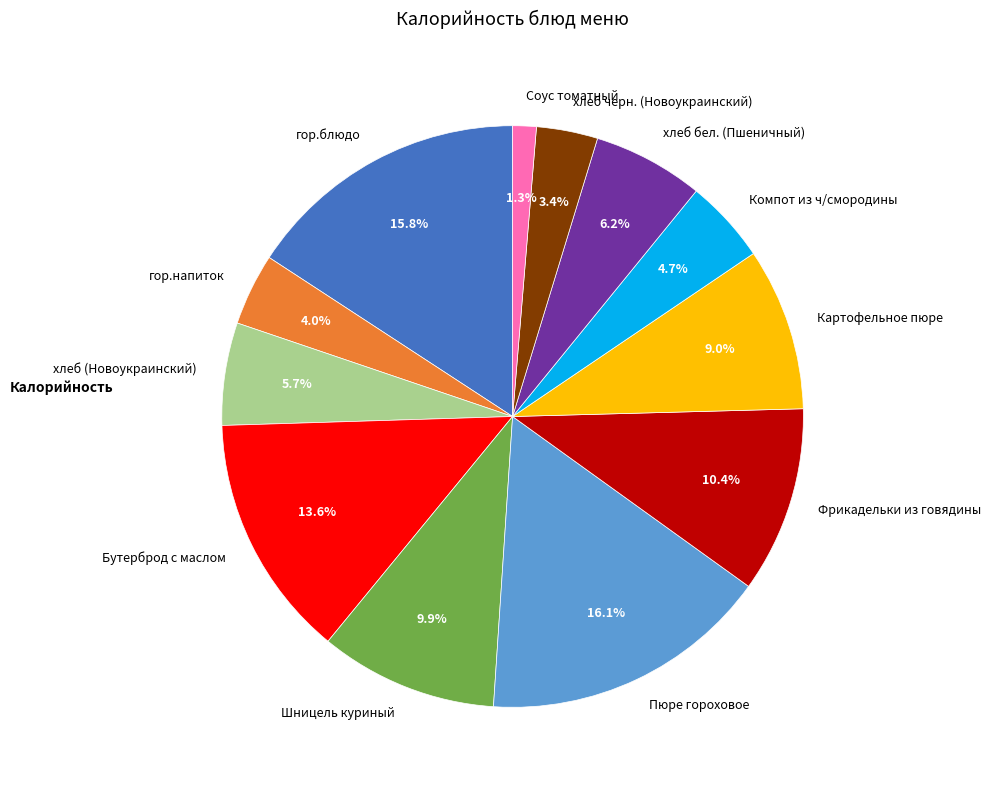

Is it true that Фрикадельки из говядины is 10% of the pie?

True